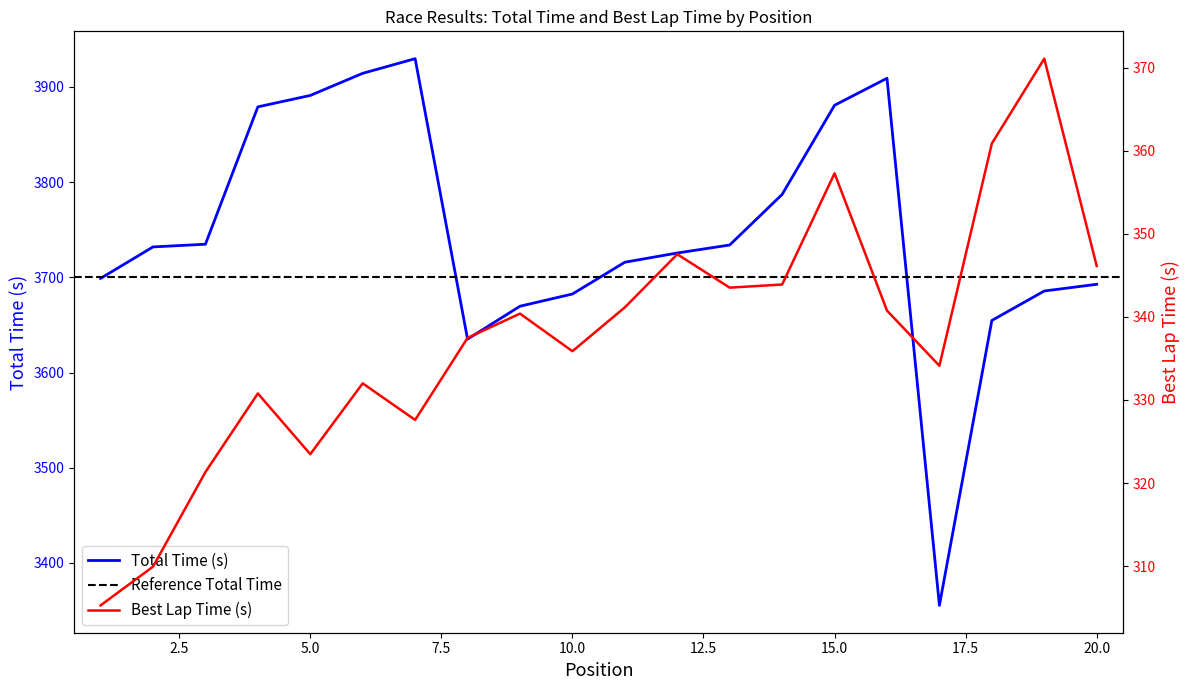

Reading right to left, transcribe all the data shown in this chart.

Total Time: 20=3692.6	19=3685.6	18=3654.7	17=3355.5	16=3909.0	15=3880.6	14=3787.0	13=3733.9	12=3725.5	11=3715.8	10=3682.4	9=3669.6	8=3635.0	7=3929.6	6=3914.2	5=3891.0	4=3879.0	3=3734.7	2=3731.9	1=3698.8
Best Lap time: 20=346.1	19=371.1	18=360.9	17=334.1	16=340.8	15=357.3	14=343.9	13=343.5	12=347.5	11=341.1	10=335.9	9=340.4	8=337.5	7=327.6	6=332.0	5=323.5	4=330.8	3=321.3	2=309.9	1=305.3